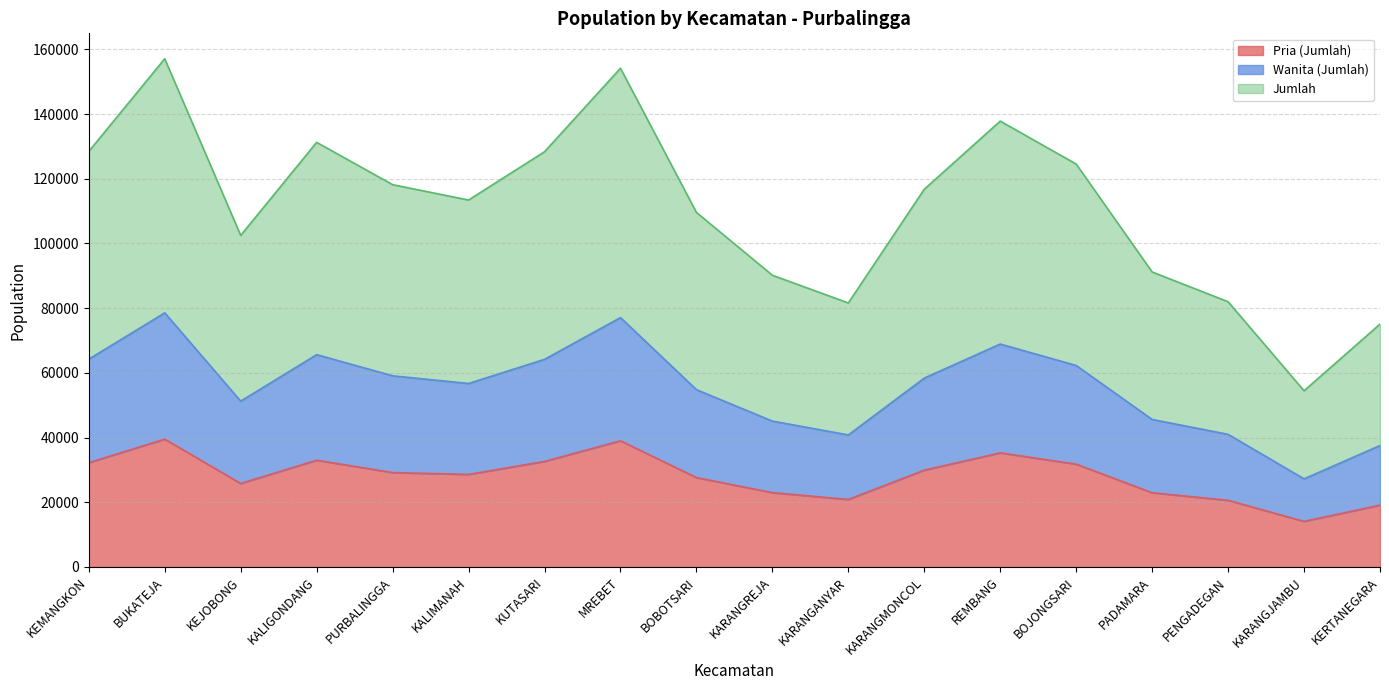

Reading left to right, transcribe all the data shown in this chart.

Pria (Jumlah): 32241	39510	25803	32996	29173	28600	32622	39005	27629	22970	20869	29929	35271	31778	22938	20601	14085	19109
Wanita (Jumlah): 64230	78556	51247	65633	59090	56716	64177	77087	54804	45090	40807	58386	68915	62277	45594	40994	27230	37540
Jumlah: 128460	157112	102494	131266	118180	113432	128354	154174	109608	90180	81614	116772	137830	124554	91188	81988	54460	75080